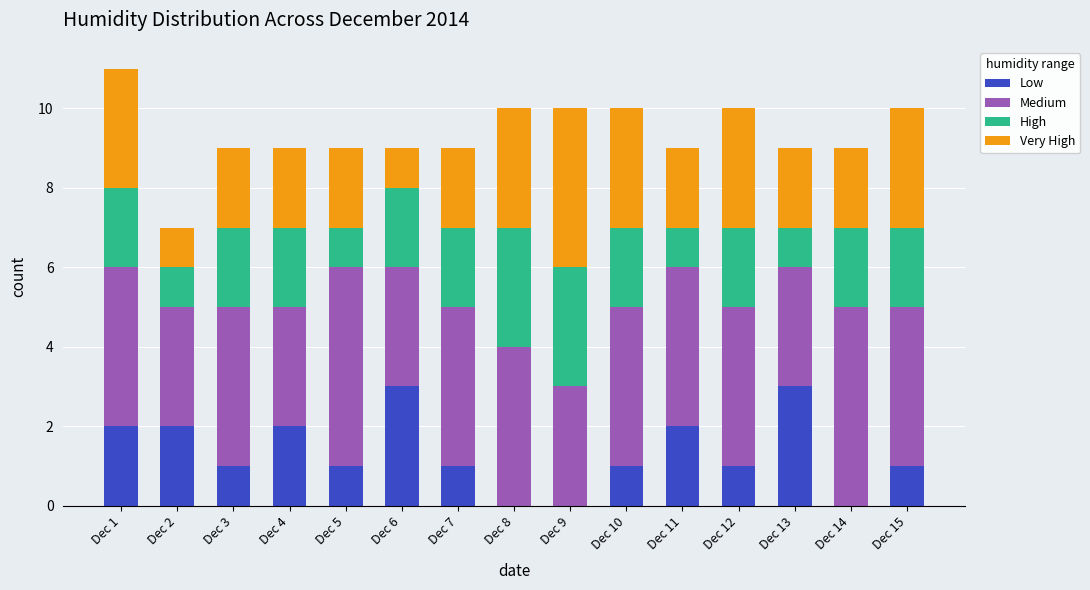

Is it true that Low equals 1 at Dec 10?

True